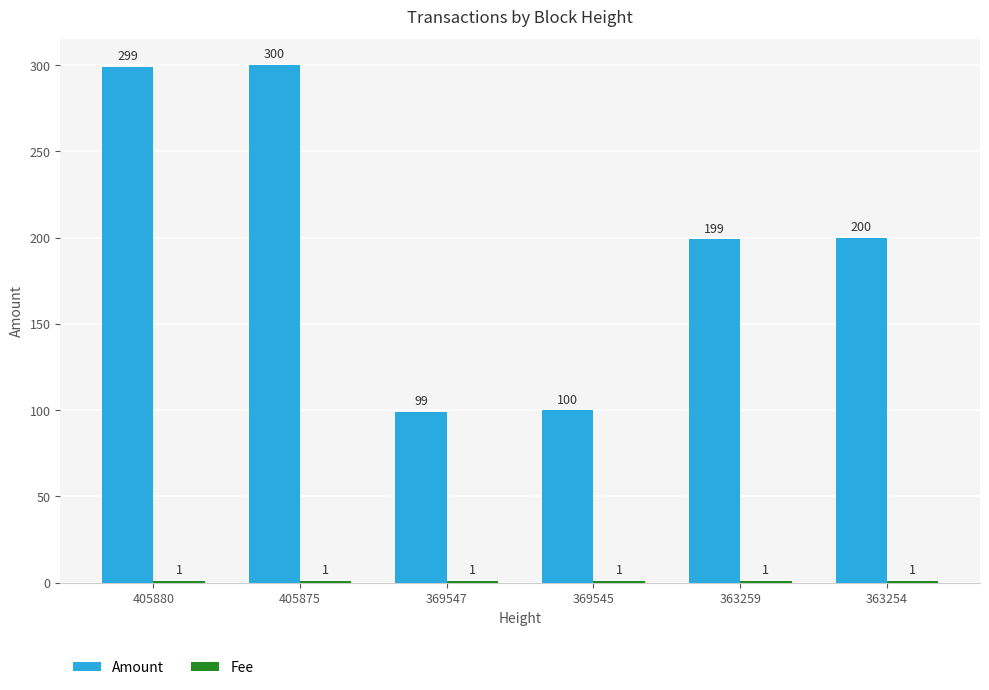

Which series has the widest spread of values?

Amount